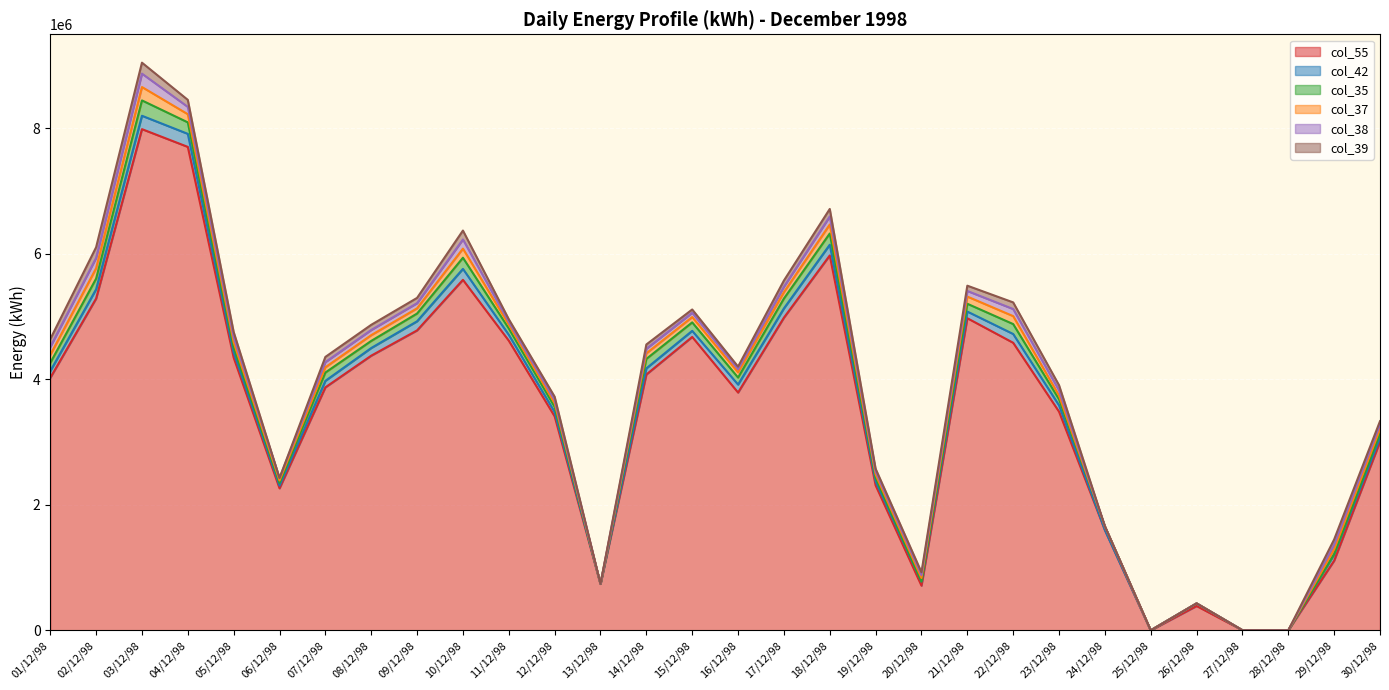

At which label does col_35 reach its minimum?

13/12/98